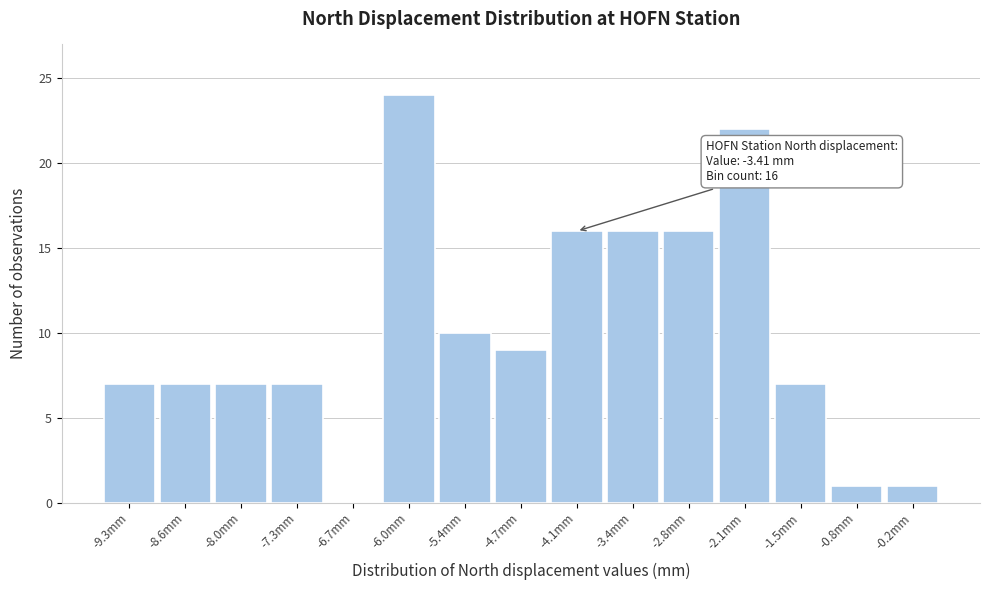

Reading left to right, extract all data points from this chart.

-9.3mm=7	-8.6mm=7	-8.0mm=7	-7.3mm=7	-6.7mm=0	-6.0mm=24	-5.4mm=10	-4.7mm=9	-4.1mm=16	-3.4mm=16	-2.8mm=16	-2.1mm=22	-1.5mm=7	-0.8mm=1	-0.2mm=1